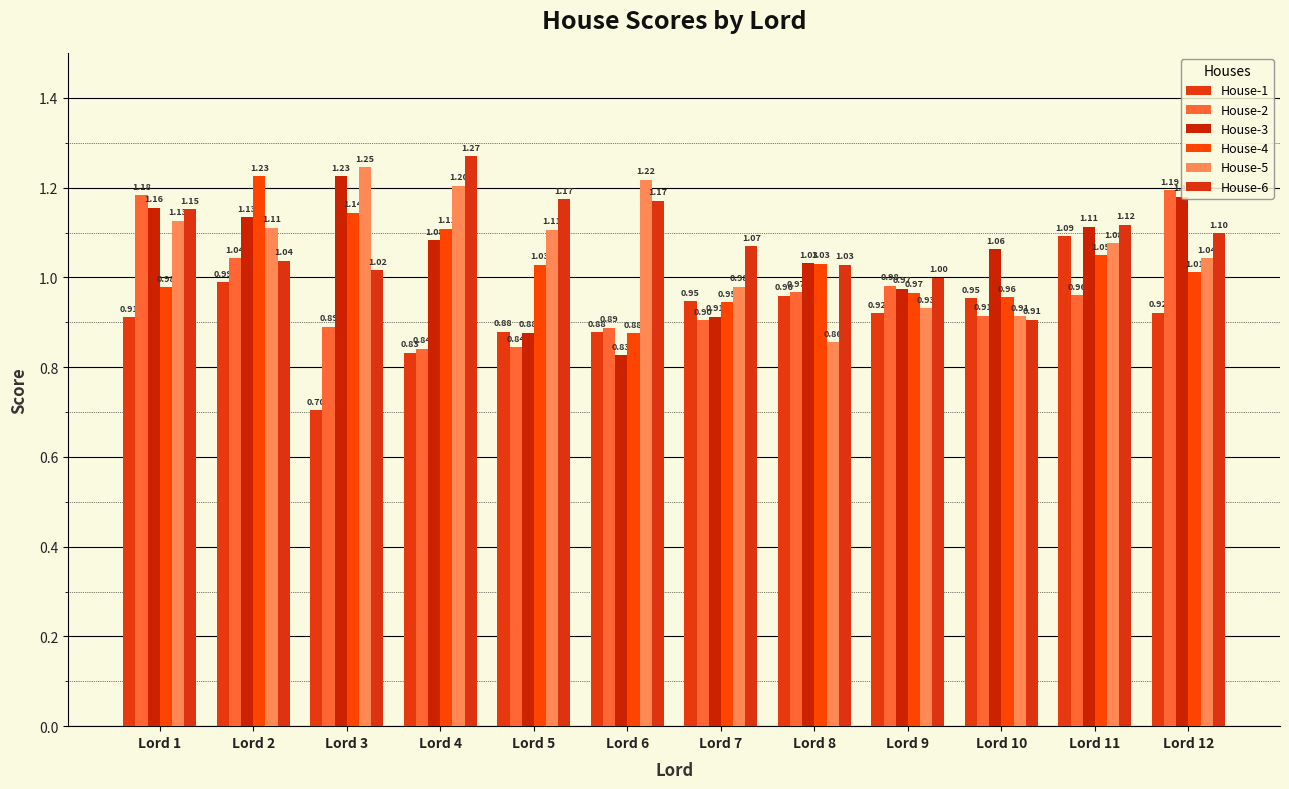

Reading left to right, transcribe all the data shown in this chart.

House-1: Lord 1=0.9	Lord 2=1.0	Lord 3=0.7	Lord 4=0.8	Lord 5=0.9	Lord 6=0.9	Lord 7=0.9	Lord 8=1.0	Lord 9=0.9	Lord 10=1.0	Lord 11=1.1	Lord 12=0.9
House-2: Lord 1=1.2	Lord 2=1.0	Lord 3=0.9	Lord 4=0.8	Lord 5=0.8	Lord 6=0.9	Lord 7=0.9	Lord 8=1.0	Lord 9=1.0	Lord 10=0.9	Lord 11=1.0	Lord 12=1.2
House-3: Lord 1=1.2	Lord 2=1.1	Lord 3=1.2	Lord 4=1.1	Lord 5=0.9	Lord 6=0.8	Lord 7=0.9	Lord 8=1.0	Lord 9=1.0	Lord 10=1.1	Lord 11=1.1	Lord 12=1.2
House-4: Lord 1=1.0	Lord 2=1.2	Lord 3=1.1	Lord 4=1.1	Lord 5=1.0	Lord 6=0.9	Lord 7=0.9	Lord 8=1.0	Lord 9=1.0	Lord 10=1.0	Lord 11=1.0	Lord 12=1.0
House-5: Lord 1=1.1	Lord 2=1.1	Lord 3=1.2	Lord 4=1.2	Lord 5=1.1	Lord 6=1.2	Lord 7=1.0	Lord 8=0.9	Lord 9=0.9	Lord 10=0.9	Lord 11=1.1	Lord 12=1.0
House-6: Lord 1=1.2	Lord 2=1.0	Lord 3=1.0	Lord 4=1.3	Lord 5=1.2	Lord 6=1.2	Lord 7=1.1	Lord 8=1.0	Lord 9=1.0	Lord 10=0.9	Lord 11=1.1	Lord 12=1.1